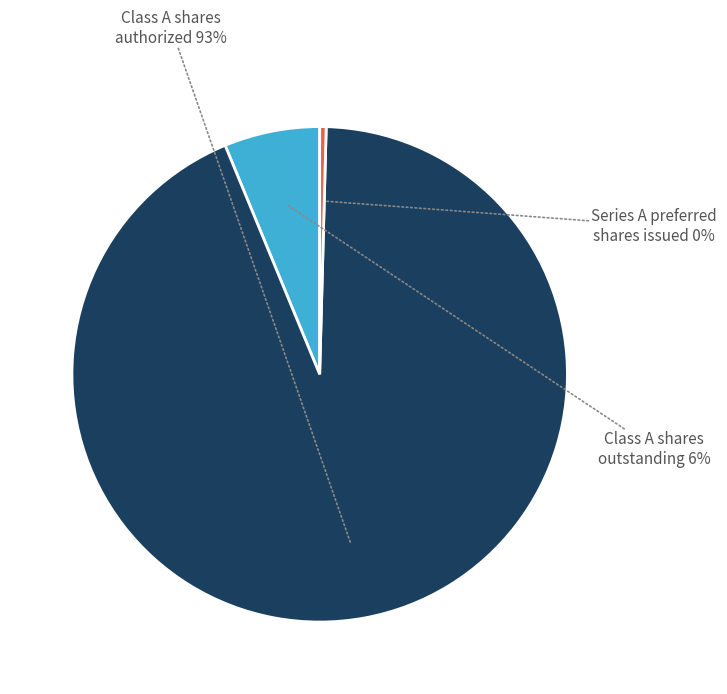

Is there a majority slice in this chart?

Yes